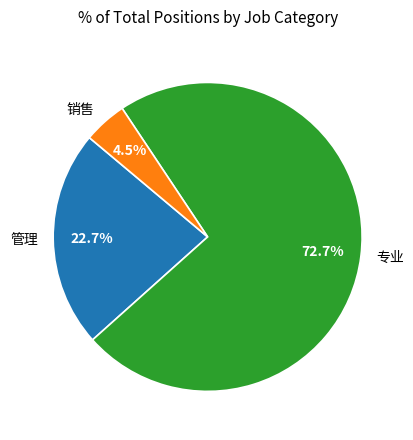

Count the number of slices in the pie.

3